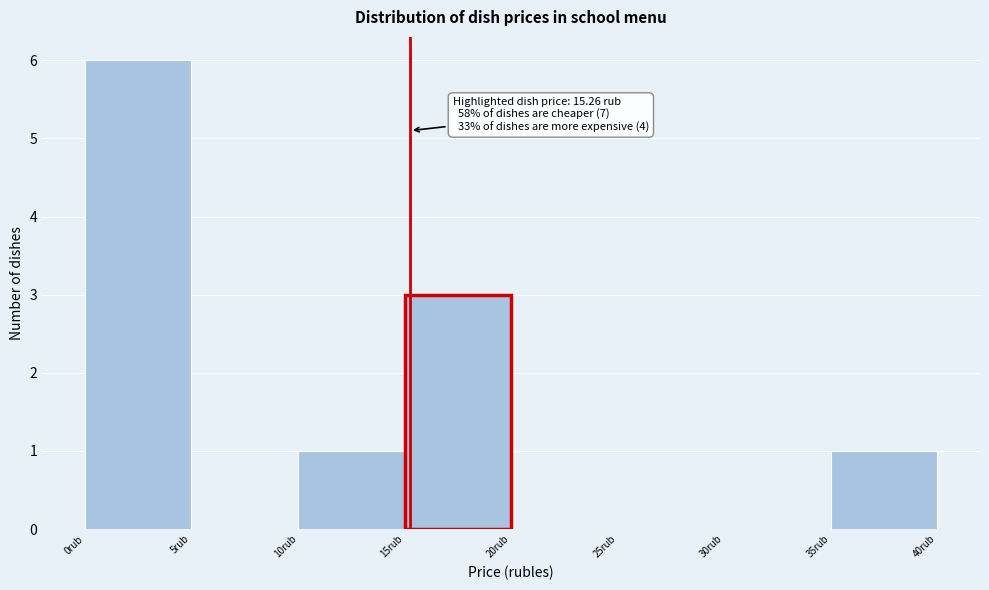

Which range on the x-axis has the tallest bar?

0 to 5